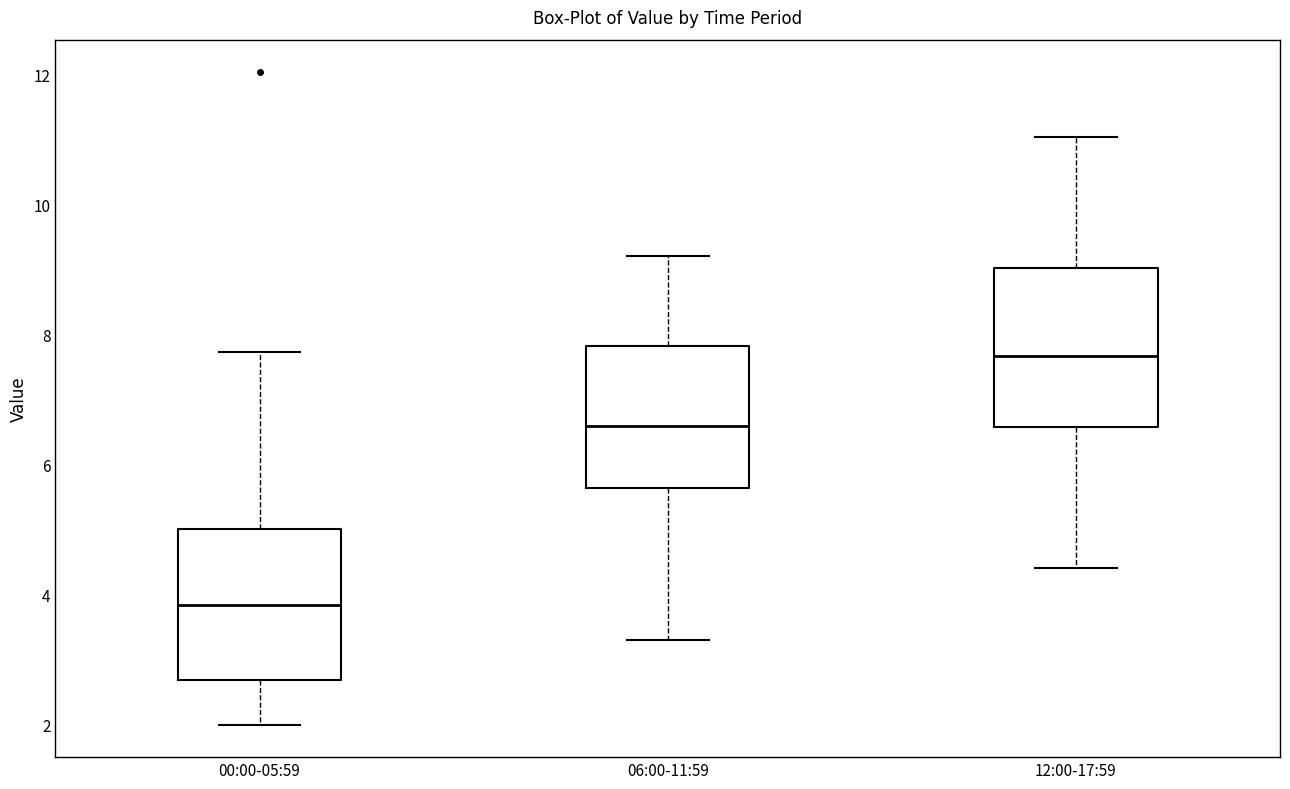

Which box's median line is the lowest?

00:00-05:59